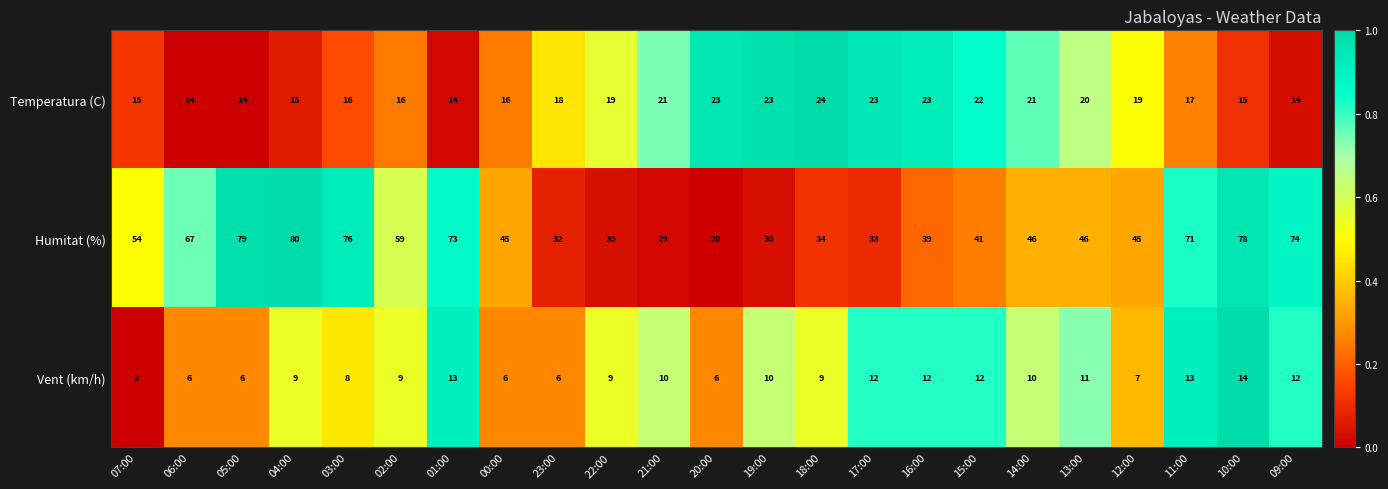

At which category is the sum across all series the highest?

10:00